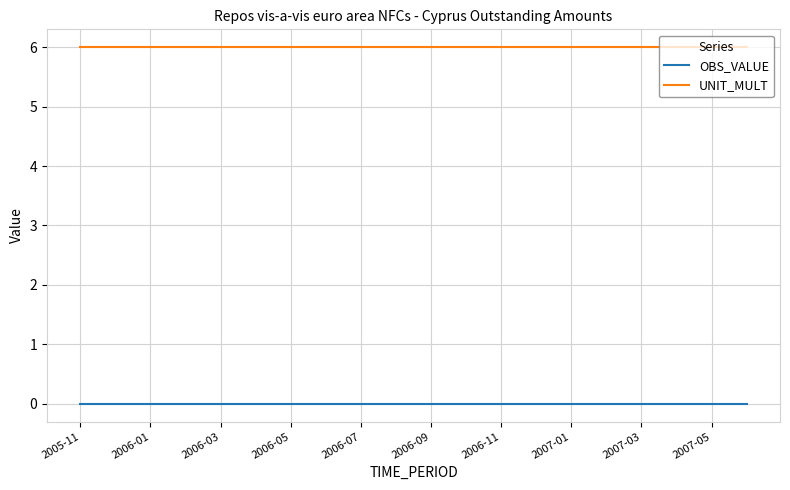

Which series has the largest total across all categories?

UNIT_MULT